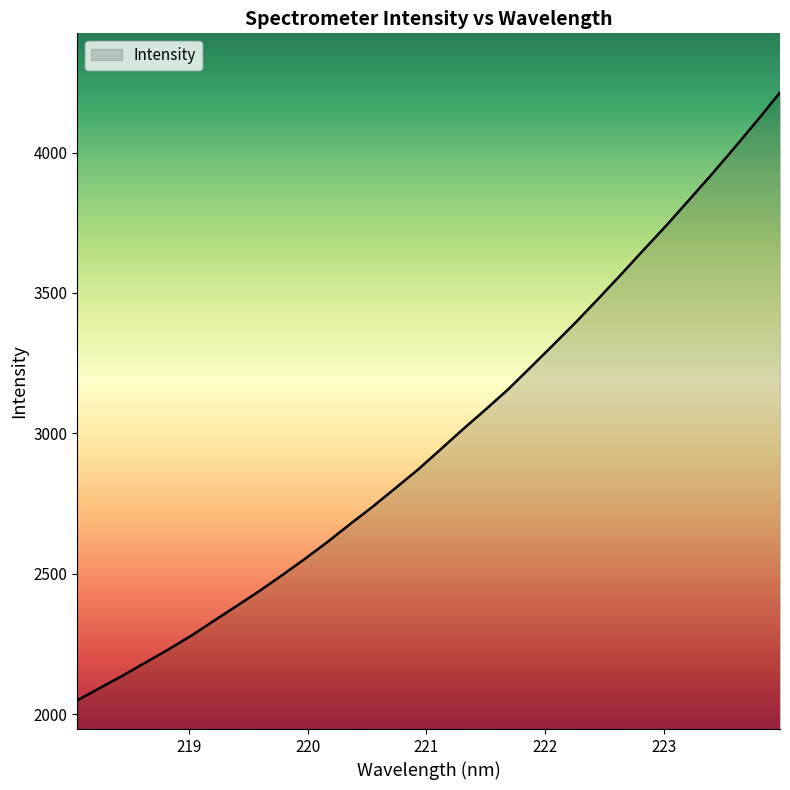

What is the minimum value shown in the chart?

2049.5